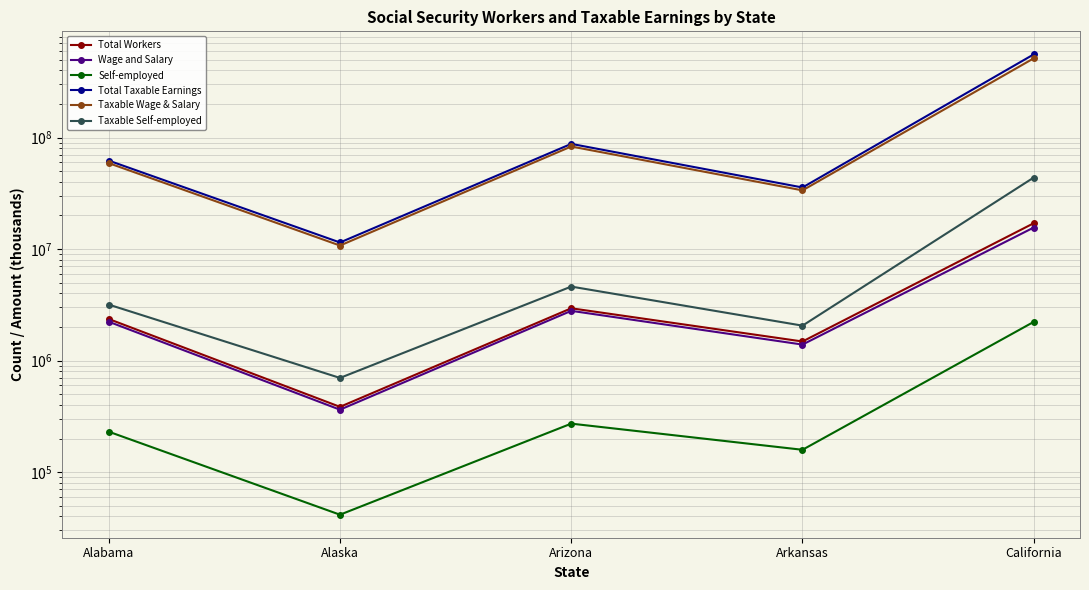

What is the value of the Total Workers point at the 5th from the left?

17053155